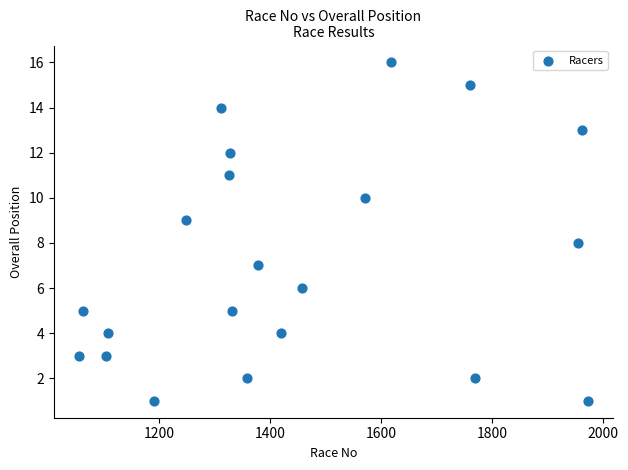

What is the range of Y values (max minus min)?

15